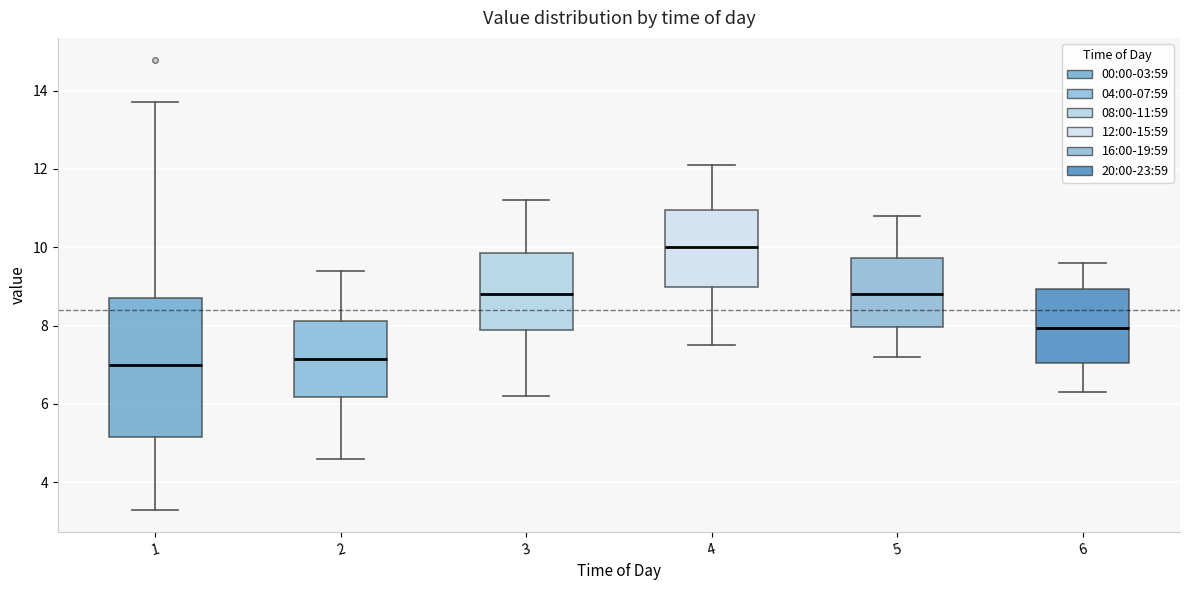

Reading left to right, read every box against the y-axis: the position of its median line, the range the box covers, and the ends of its whiskers. The values are not printed on the chart, so give them approximately, as read against the axis.

1: median 7.0, box 5.2 to 8.8, whiskers 3.4 to 13.8
2: median 7.2, box 6.2 to 8.2, whiskers 4.6 to 9.4
3: median 8.8, box 8.0 to 9.8, whiskers 6.2 to 11.2
4: median 10.0, box 9.0 to 11.0, whiskers 7.6 to 12.2
5: median 8.8, box 8.0 to 9.8, whiskers 7.2 to 10.8
6: median 8.0, box 7.0 to 9.0, whiskers 6.4 to 9.6